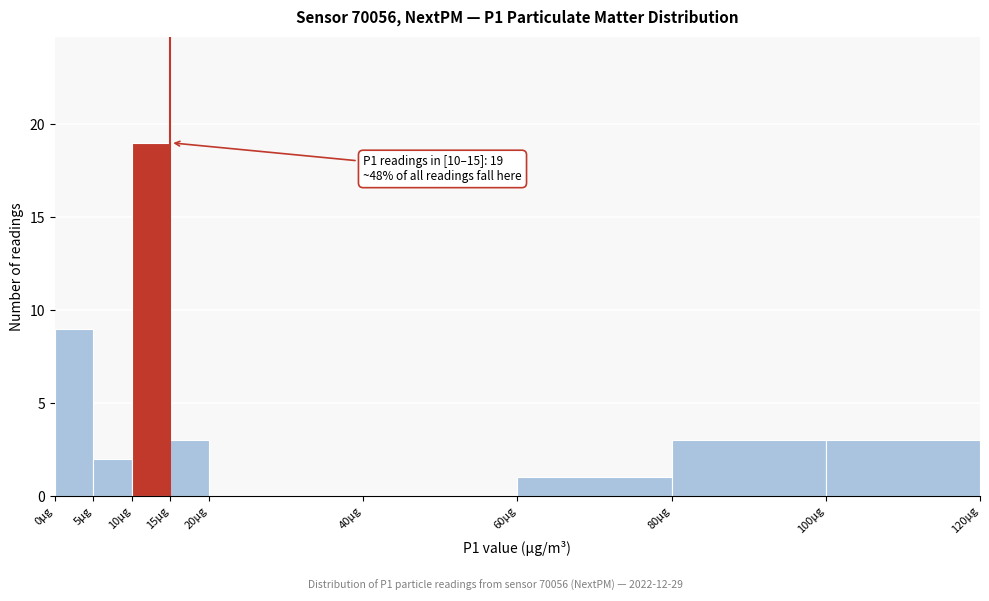

Which range on the x-axis has the tallest bar?

10 to 15